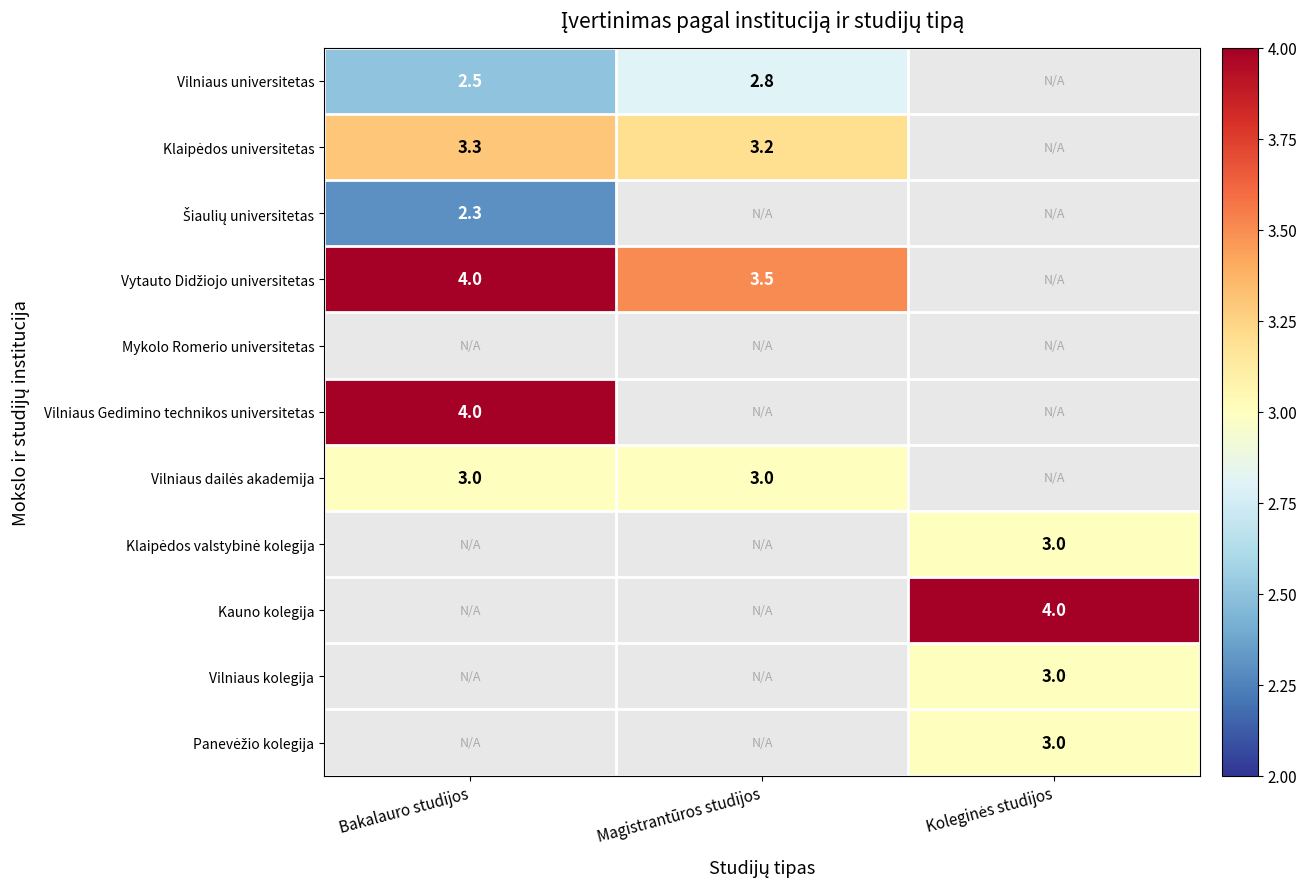

The value of Vilniaus Gedimino technikos universitetas at Bakalauro studijos is 4.0. True or false?

True